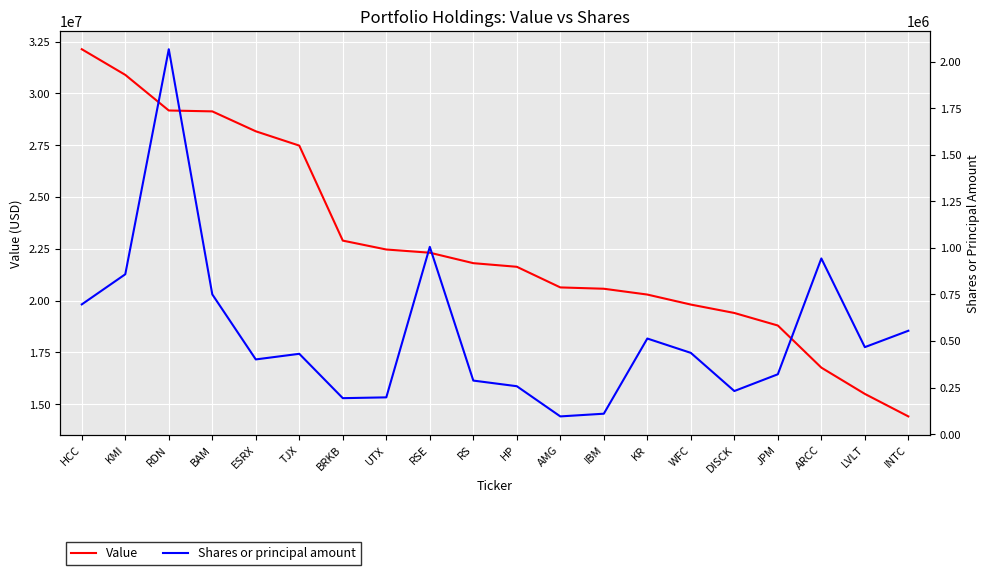

Where is the first local minimum for Shares or principal amount?

ESRX